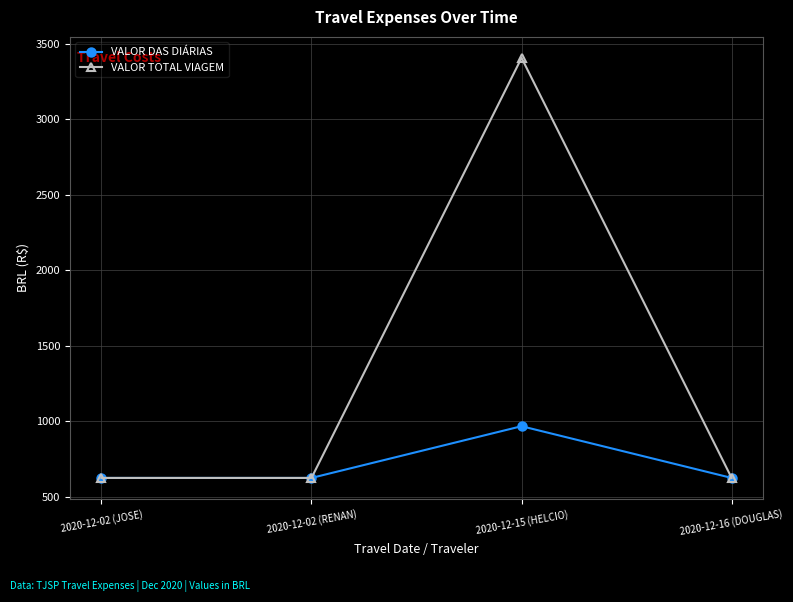

At which category is the sum across all series the highest?

2020-12-15 (HELCIO)